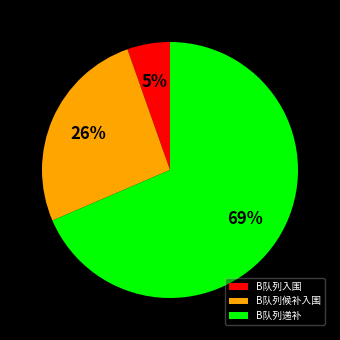

Which has a higher value, B队列候补入围 or B队列入围?

B队列候补入围